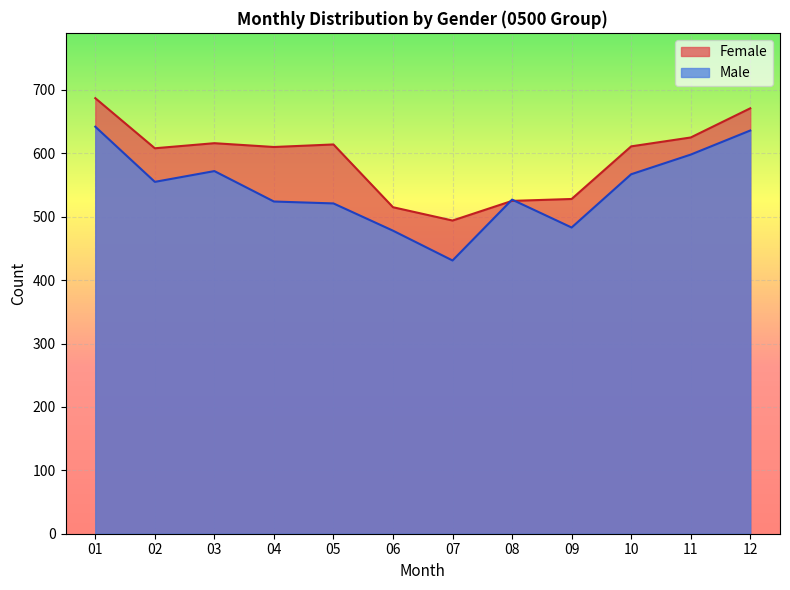

Rank the series at 04 from lowest to highest value.

Male, Female